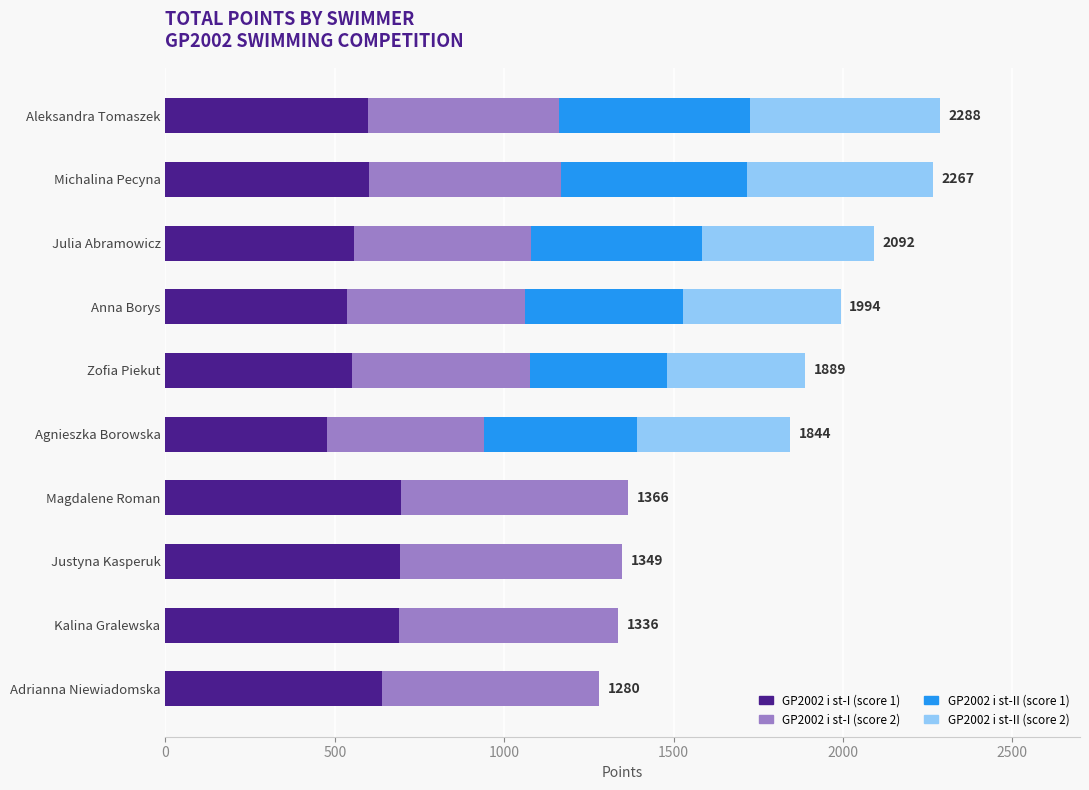

How many distinct data groups are displayed?

4